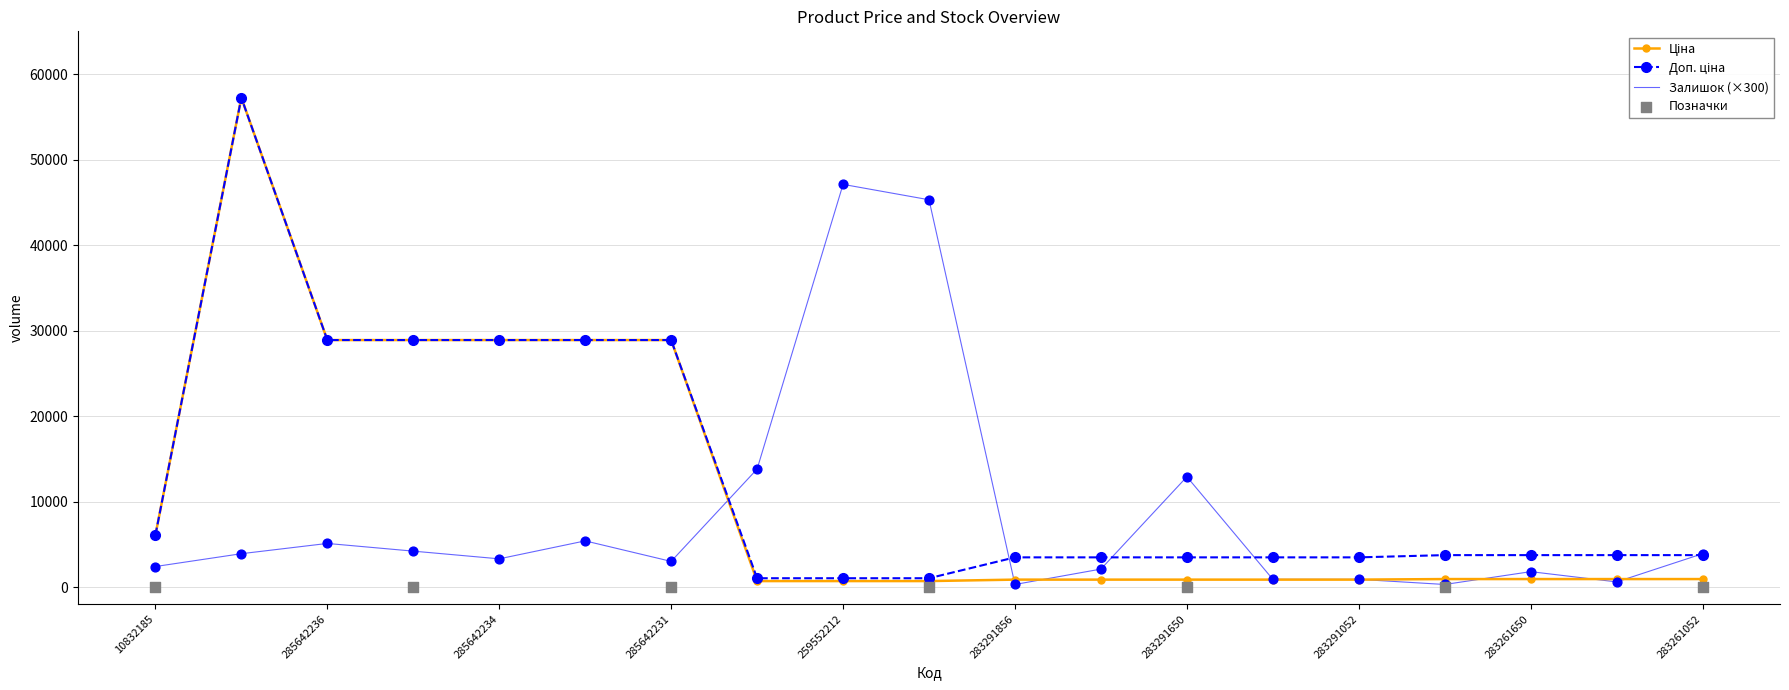

Is it true that Залишок (×300) equals 300.0 at 283291856?

True